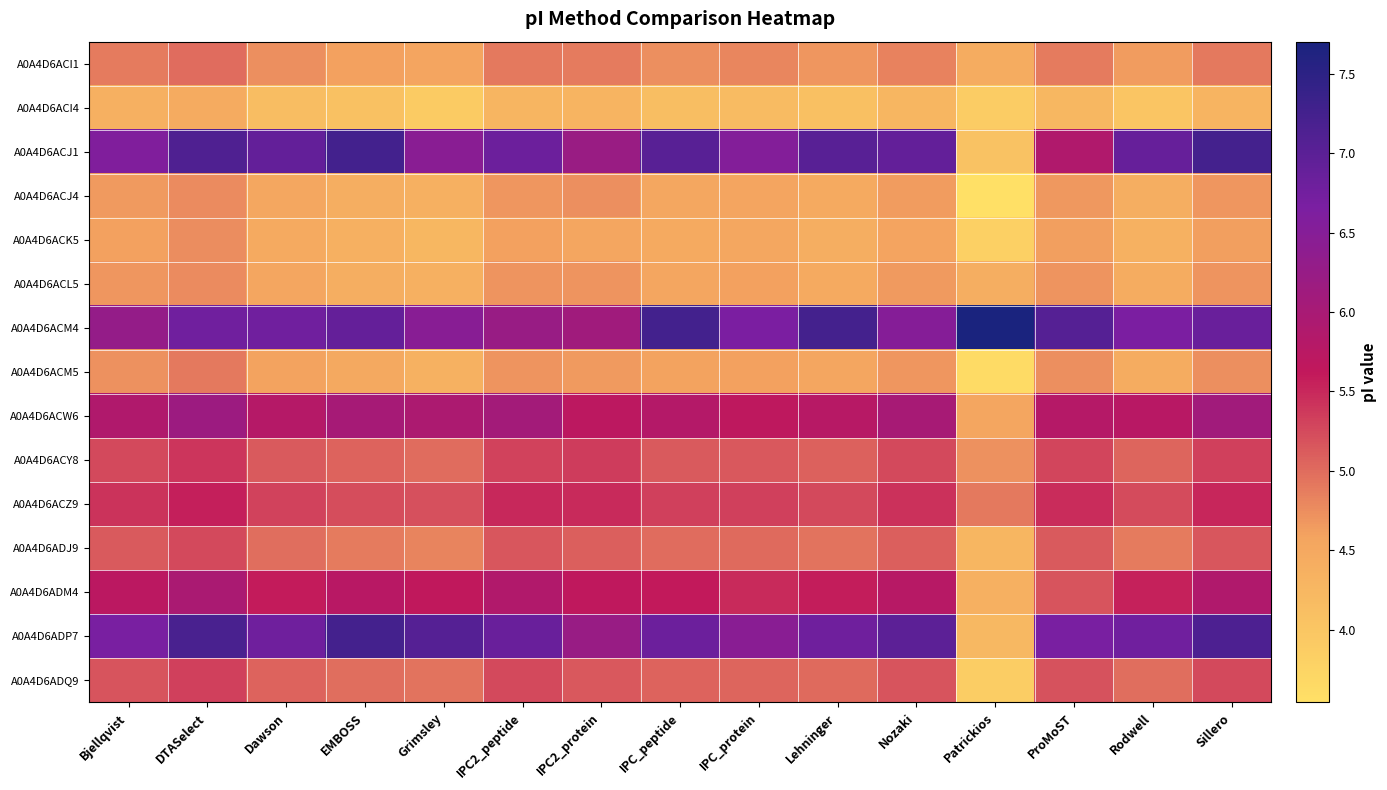

Reading left to right, extract all data points from this chart.

A0A4D6ACI1: Bjellqvist=4.9	DTASelect=5.0	Dawson=4.7	EMBOSS=4.6	Grimsley=4.6	IPC2_peptide=4.9	IPC2_protein=4.9	IPC_peptide=4.7	IPC_protein=4.8	Lehninger=4.7	Nozaki=4.8	Patrickios=4.4	ProMoST=4.9	Rodwell=4.6	Sillero=4.9
A0A4D6ACI4: Bjellqvist=4.4	DTASelect=4.5	Dawson=4.2	EMBOSS=4.1	Grimsley=3.9	IPC2_peptide=4.3	IPC2_protein=4.3	IPC_peptide=4.1	IPC_protein=4.2	Lehninger=4.1	Nozaki=4.3	Patrickios=3.9	ProMoST=4.2	Rodwell=4.0	Sillero=4.3
A0A4D6ACJ1: Bjellqvist=6.6	DTASelect=7.1	Dawson=6.9	EMBOSS=7.2	Grimsley=6.4	IPC2_peptide=6.8	IPC2_protein=6.2	IPC_peptide=7.0	IPC_protein=6.5	Lehninger=7.0	Nozaki=6.9	Patrickios=4.0	ProMoST=5.9	Rodwell=6.9	Sillero=7.2
A0A4D6ACJ4: Bjellqvist=4.7	DTASelect=4.8	Dawson=4.5	EMBOSS=4.4	Grimsley=4.4	IPC2_peptide=4.7	IPC2_protein=4.7	IPC_peptide=4.5	IPC_protein=4.6	Lehninger=4.5	Nozaki=4.6	Patrickios=3.5	ProMoST=4.7	Rodwell=4.4	Sillero=4.7
A0A4D6ACK5: Bjellqvist=4.6	DTASelect=4.7	Dawson=4.5	EMBOSS=4.4	Grimsley=4.3	IPC2_peptide=4.6	IPC2_protein=4.5	IPC_peptide=4.5	IPC_protein=4.5	Lehninger=4.4	Nozaki=4.6	Patrickios=3.8	ProMoST=4.6	Rodwell=4.3	Sillero=4.6
A0A4D6ACL5: Bjellqvist=4.7	DTASelect=4.8	Dawson=4.5	EMBOSS=4.4	Grimsley=4.4	IPC2_peptide=4.7	IPC2_protein=4.7	IPC_peptide=4.5	IPC_protein=4.6	Lehninger=4.5	Nozaki=4.6	Patrickios=4.4	ProMoST=4.7	Rodwell=4.4	Sillero=4.7
A0A4D6ACM4: Bjellqvist=6.3	DTASelect=6.8	Dawson=6.8	EMBOSS=6.9	Grimsley=6.5	IPC2_peptide=6.2	IPC2_protein=6.1	IPC_peptide=7.2	IPC_protein=6.6	Lehninger=7.2	Nozaki=6.5	Patrickios=7.7	ProMoST=7.1	Rodwell=6.6	Sillero=6.9
A0A4D6ACM5: Bjellqvist=4.7	DTASelect=4.9	Dawson=4.6	EMBOSS=4.5	Grimsley=4.3	IPC2_peptide=4.7	IPC2_protein=4.6	IPC_peptide=4.6	IPC_protein=4.6	Lehninger=4.5	Nozaki=4.7	Patrickios=3.6	ProMoST=4.7	Rodwell=4.4	Sillero=4.7
A0A4D6ACW6: Bjellqvist=5.9	DTASelect=6.2	Dawson=5.8	EMBOSS=6.0	Grimsley=5.9	IPC2_peptide=6.1	IPC2_protein=5.7	IPC_peptide=5.8	IPC_protein=5.7	Lehninger=5.8	Nozaki=6.0	Patrickios=4.5	ProMoST=5.8	Rodwell=5.8	Sillero=6.1
A0A4D6ACY8: Bjellqvist=5.3	DTASelect=5.4	Dawson=5.1	EMBOSS=5.1	Grimsley=5.0	IPC2_peptide=5.3	IPC2_protein=5.4	IPC_peptide=5.1	IPC_protein=5.1	Lehninger=5.1	Nozaki=5.3	Patrickios=4.7	ProMoST=5.3	Rodwell=5.0	Sillero=5.3
A0A4D6ACZ9: Bjellqvist=5.4	DTASelect=5.6	Dawson=5.3	EMBOSS=5.2	Grimsley=5.2	IPC2_peptide=5.5	IPC2_protein=5.5	IPC_peptide=5.3	IPC_protein=5.3	Lehninger=5.3	Nozaki=5.4	Patrickios=4.9	ProMoST=5.5	Rodwell=5.2	Sillero=5.5
A0A4D6ADJ9: Bjellqvist=5.1	DTASelect=5.3	Dawson=5.0	EMBOSS=4.9	Grimsley=4.8	IPC2_peptide=5.2	IPC2_protein=5.1	IPC_peptide=5.0	IPC_protein=5.0	Lehninger=4.9	Nozaki=5.1	Patrickios=4.3	ProMoST=5.1	Rodwell=4.9	Sillero=5.2
A0A4D6ADM4: Bjellqvist=5.7	DTASelect=6.0	Dawson=5.6	EMBOSS=5.8	Grimsley=5.7	IPC2_peptide=5.9	IPC2_protein=5.7	IPC_peptide=5.6	IPC_protein=5.5	Lehninger=5.6	Nozaki=5.8	Patrickios=4.4	ProMoST=5.2	Rodwell=5.5	Sillero=5.9
A0A4D6ADP7: Bjellqvist=6.7	DTASelect=7.2	Dawson=6.8	EMBOSS=7.2	Grimsley=7.1	IPC2_peptide=6.9	IPC2_protein=6.2	IPC_peptide=6.8	IPC_protein=6.4	Lehninger=6.8	Nozaki=7.0	Patrickios=4.2	ProMoST=6.7	Rodwell=6.8	Sillero=7.1
A0A4D6ADQ9: Bjellqvist=5.2	DTASelect=5.3	Dawson=5.1	EMBOSS=5.0	Grimsley=5.0	IPC2_peptide=5.3	IPC2_protein=5.1	IPC_peptide=5.1	IPC_protein=5.0	Lehninger=5.0	Nozaki=5.2	Patrickios=3.9	ProMoST=5.2	Rodwell=5.0	Sillero=5.3